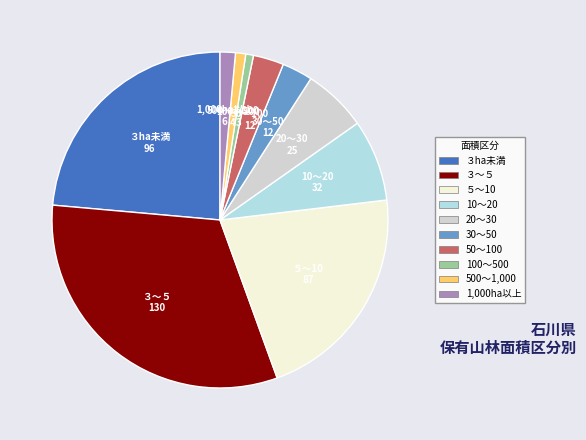

Approximately how many times larger is the value at ３ha未満 compared to 30～50?

8.0